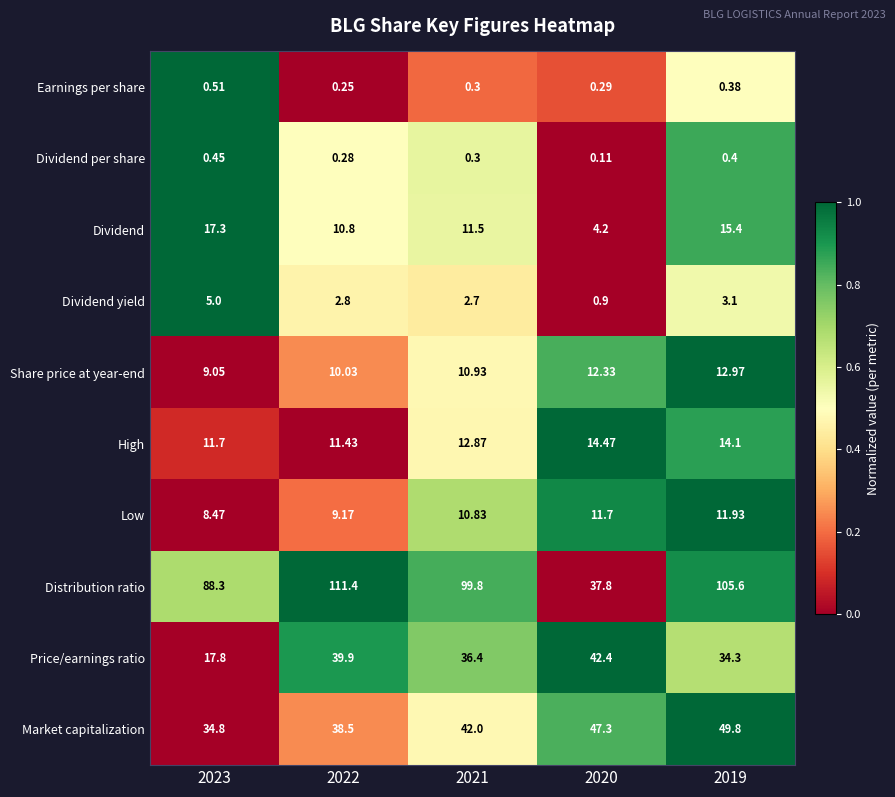

How many data points does each series have?

5